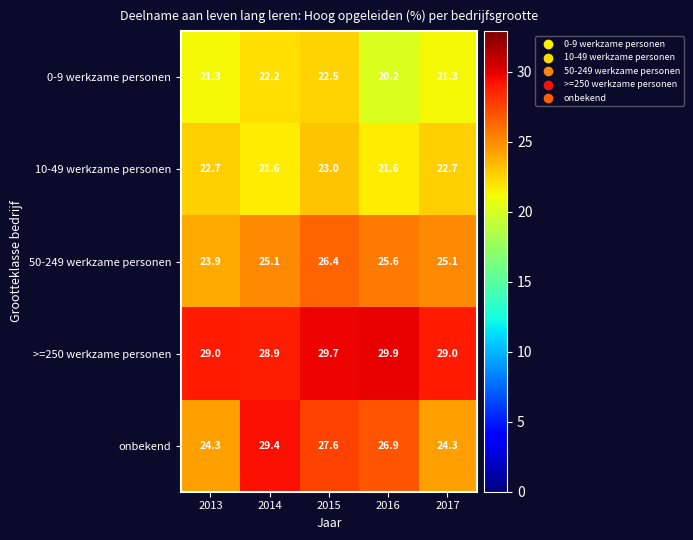

Reading right to left, extract all data points from this chart.

0-9 werkzame personen: 21.3	20.2	22.5	22.2	21.3
10-49 werkzame personen: 22.7	21.6	23.0	21.6	22.7
50-249 werkzame personen: 25.1	25.6	26.4	25.1	23.9
>=250 werkzame personen: 29.0	29.9	29.7	28.9	29.0
onbekend: 24.3	26.9	27.6	29.4	24.3